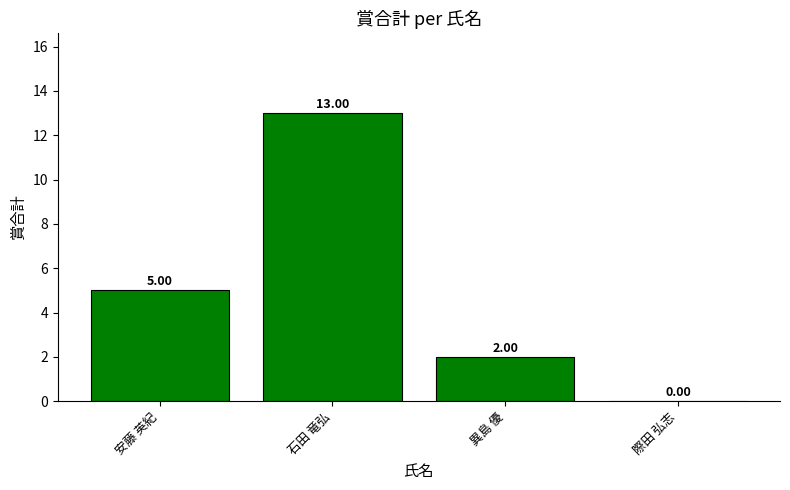

What is the maximum value shown in the chart?

13